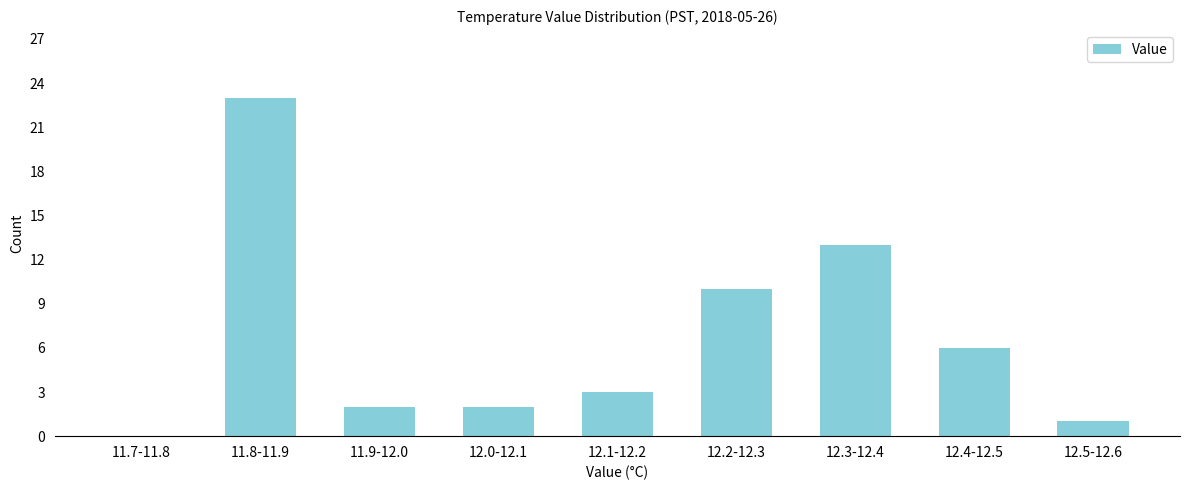

Reading left to right, list all the values displayed in this chart.

11.7-11.8=0	11.8-11.9=23	11.9-12.0=2	12.0-12.1=2	12.1-12.2=3	12.2-12.3=10	12.3-12.4=13	12.4-12.5=6	12.5-12.6=1